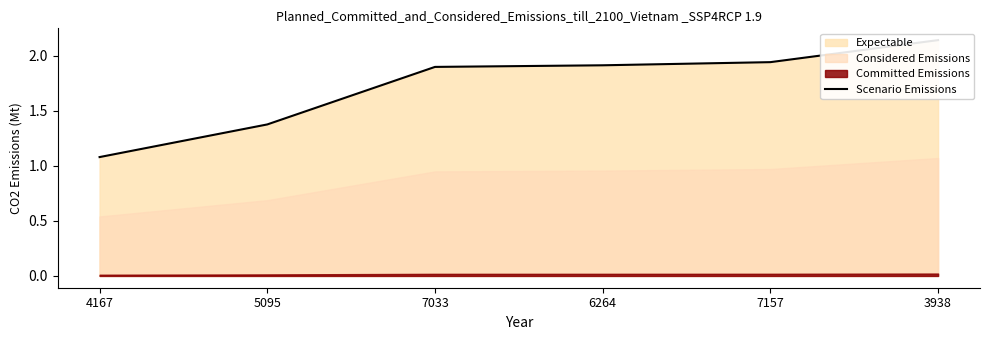

What is the label of the 6th point from the right?

4167